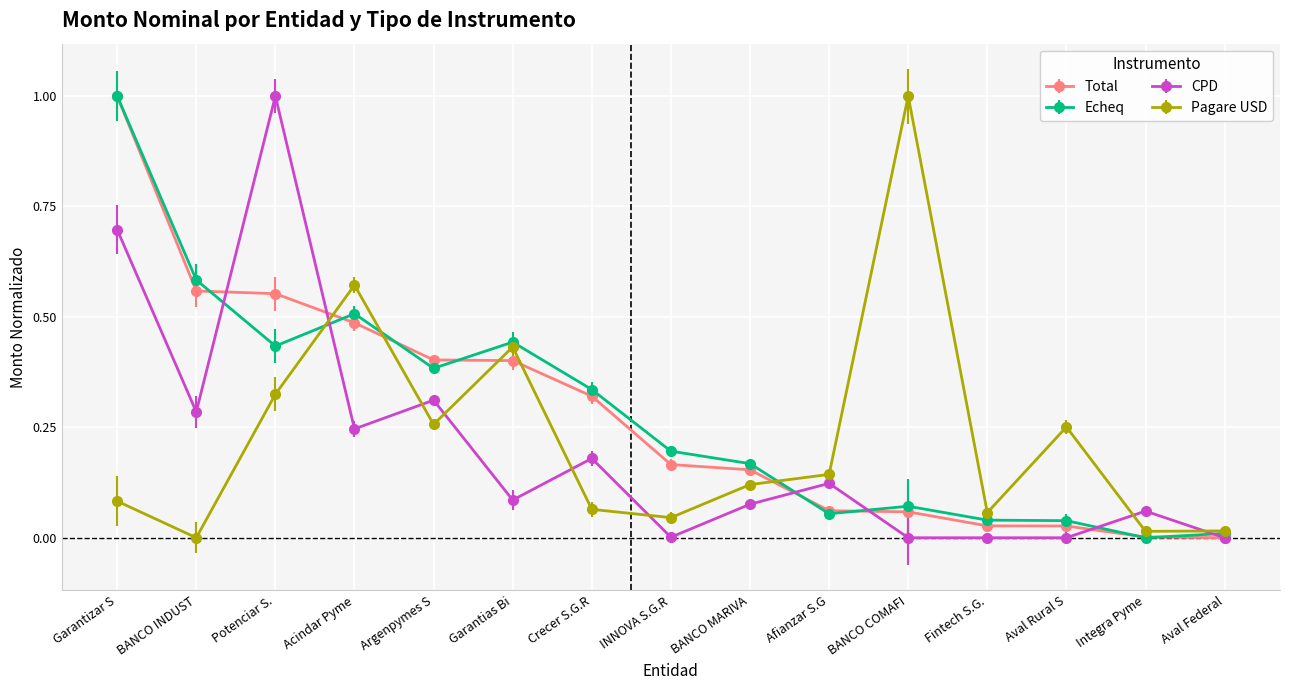

Where is the first local maximum for Pagare USD?

Acindar Pyme